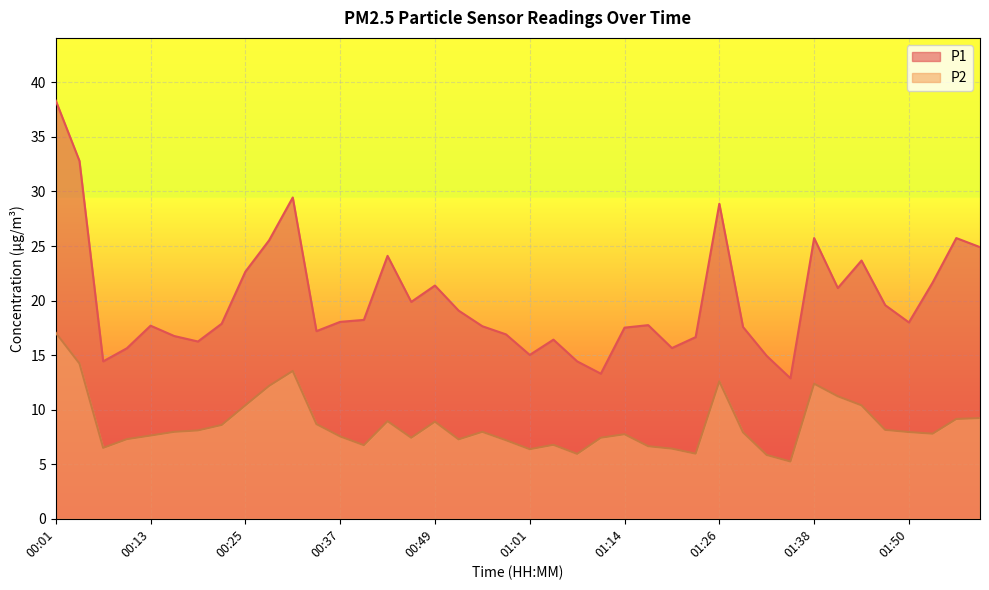

What is the greatest value displayed?

38.3